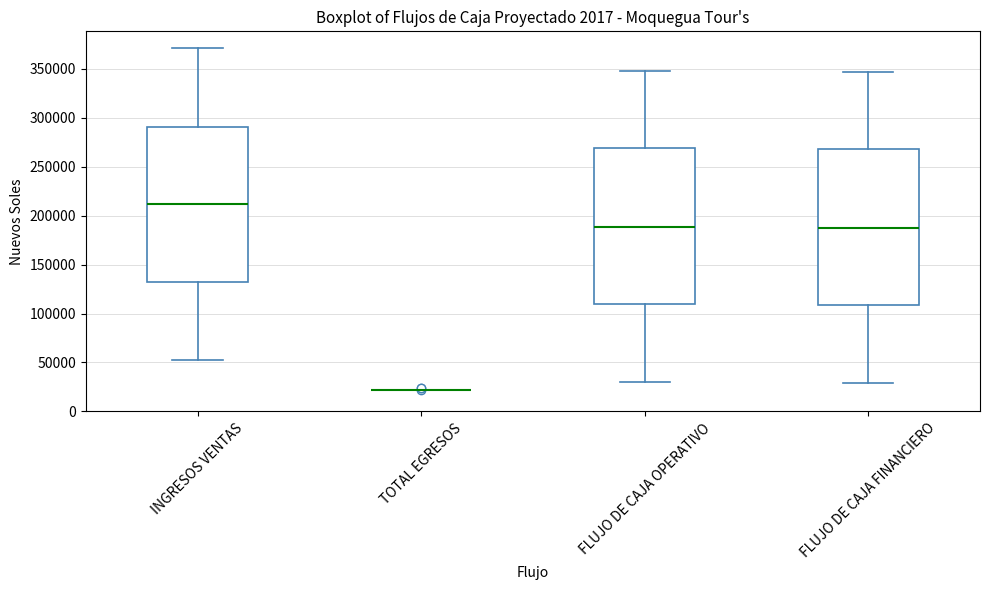

Reading left to right, read every box against the y-axis: the position of its median line, the range the box covers, and the ends of its whiskers. The values are not printed on the chart, so give them approximately, as read against the axis.

INGRESOS VENTAS: median 210000, box 130000 to 290000, whiskers 50000 to 370000
TOTAL EGRESOS: box collapsed to a line at 20000, whiskers 20000 to 20000
FLUJO DE CAJA OPERATIVO: median 190000, box 110000 to 270000, whiskers 30000 to 350000
FLUJO DE CAJA FINANCIERO: median 190000, box 110000 to 270000, whiskers 30000 to 345000